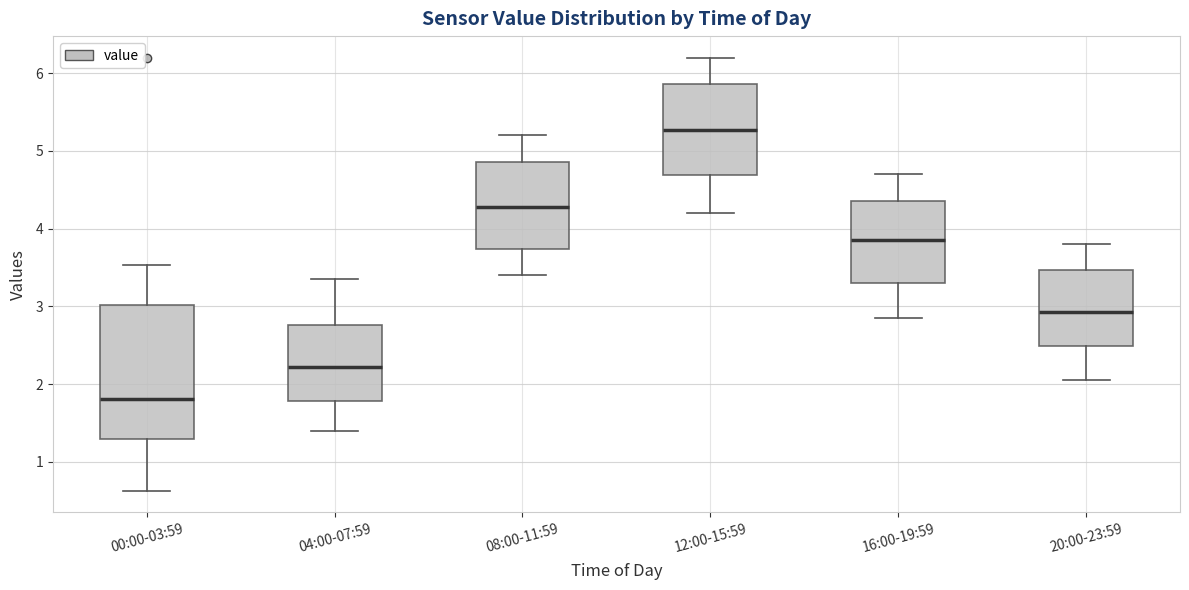

Reading left to right, read every box against the y-axis: the position of its median line, the range the box covers, and the ends of its whiskers. The values are not printed on the chart, so give them approximately, as read against the axis.

00:00-03:59: median 1.8, box 1.3 to 3.0, whiskers 0.6 to 3.5
04:00-07:59: median 2.2, box 1.8 to 2.8, whiskers 1.4 to 3.4
08:00-11:59: median 4.3, box 3.7 to 4.9, whiskers 3.4 to 5.2
12:00-15:59: median 5.3, box 4.7 to 5.9, whiskers 4.2 to 6.2
16:00-19:59: median 3.9, box 3.3 to 4.4, whiskers 2.9 to 4.7
20:00-23:59: median 2.9, box 2.5 to 3.5, whiskers 2.1 to 3.8